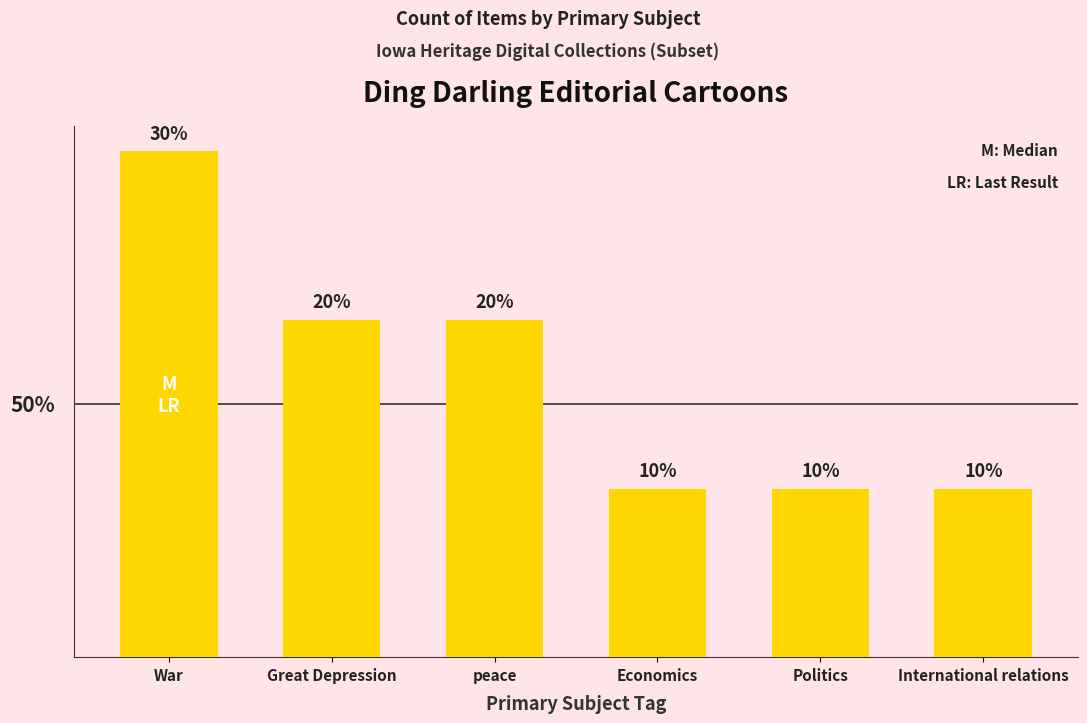

Reading left to right, what are all the values shown in this chart?

3	2	2	1	1	1